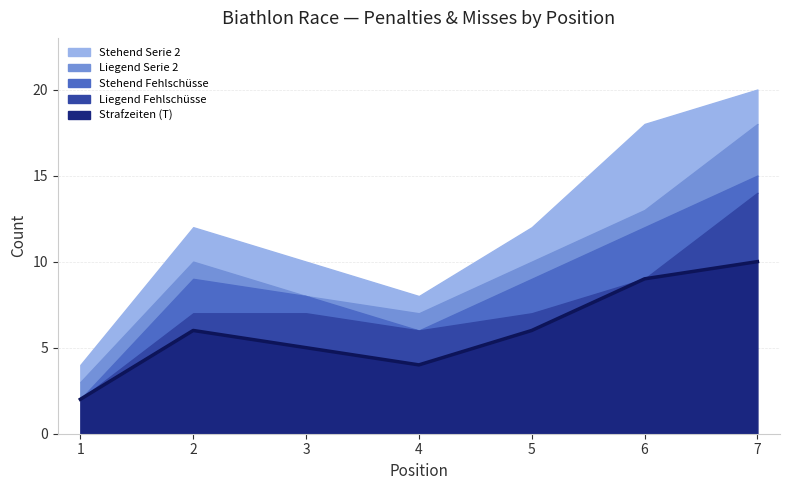

Which category has the highest value in the Strafzeiten (T) series?

7